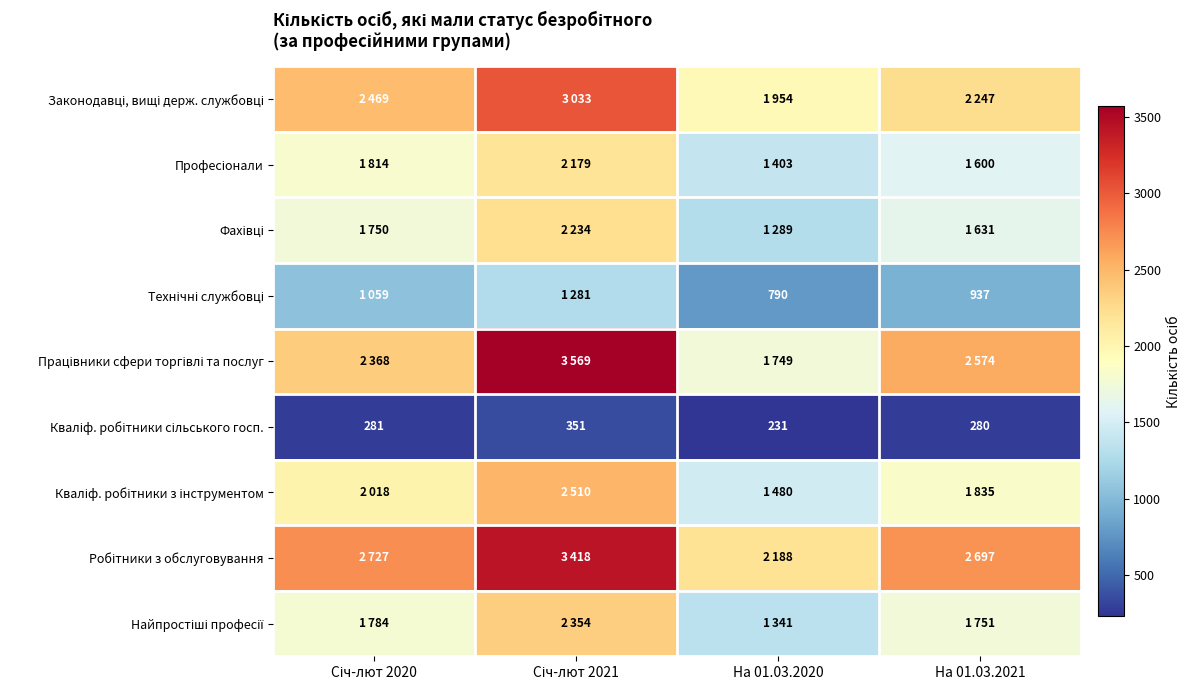

What is the approximate value of Працівники сфери торгівлі та послуг at На 01.03.2020?

1749